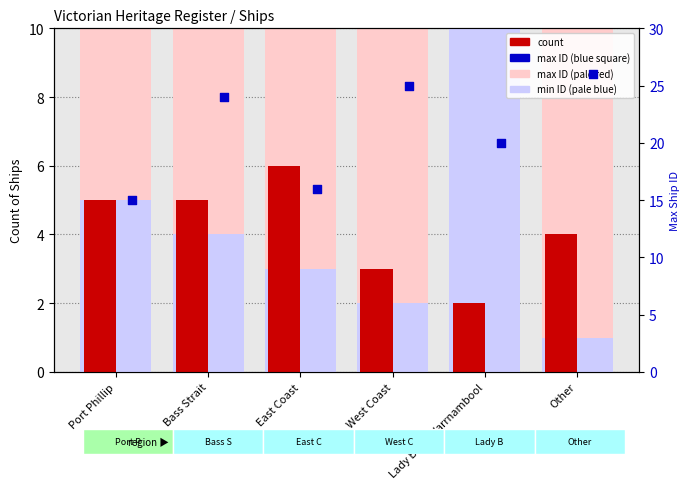

Which series contains the lowest Y value?

min ID (pale)